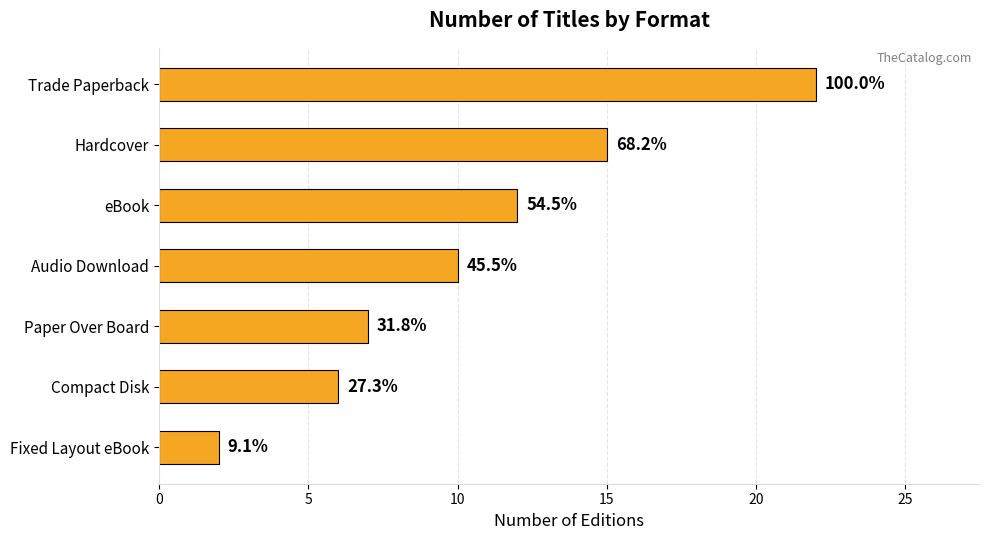

How many bars are there in total?

7